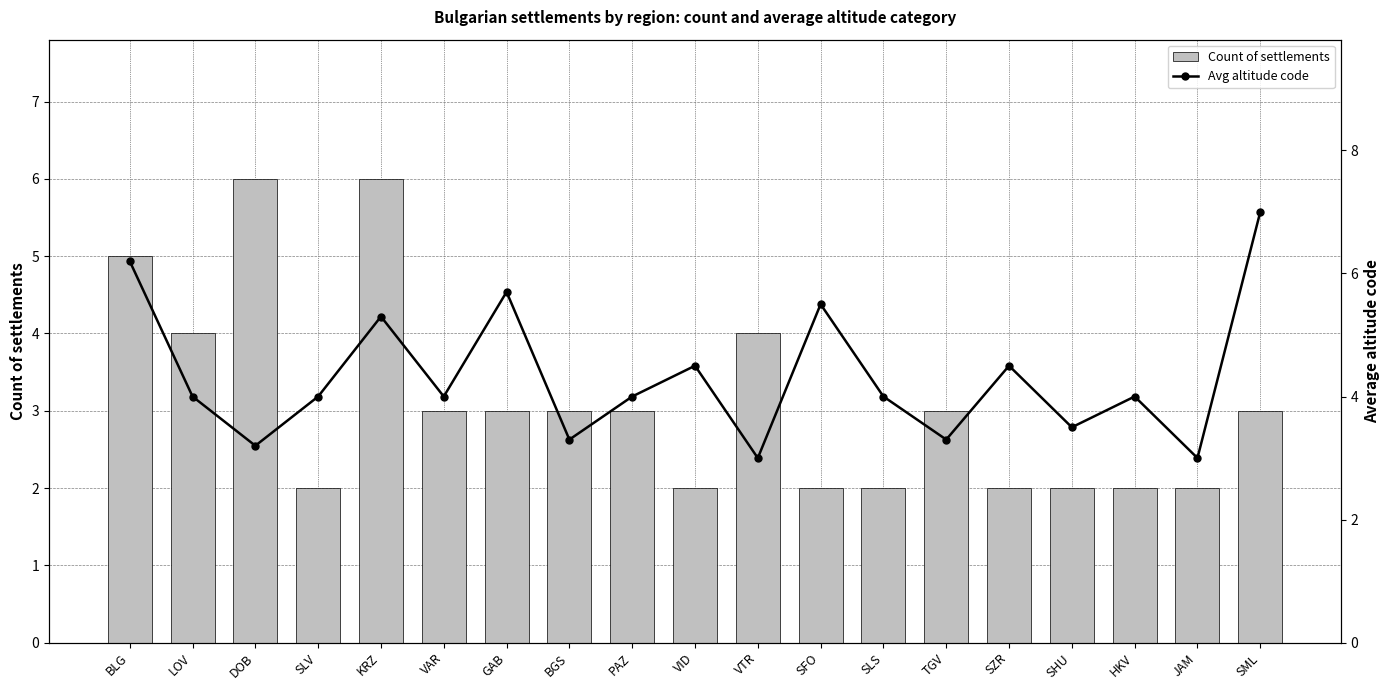

The value of Count of settlements at SLV is 2.8. True or false?

False